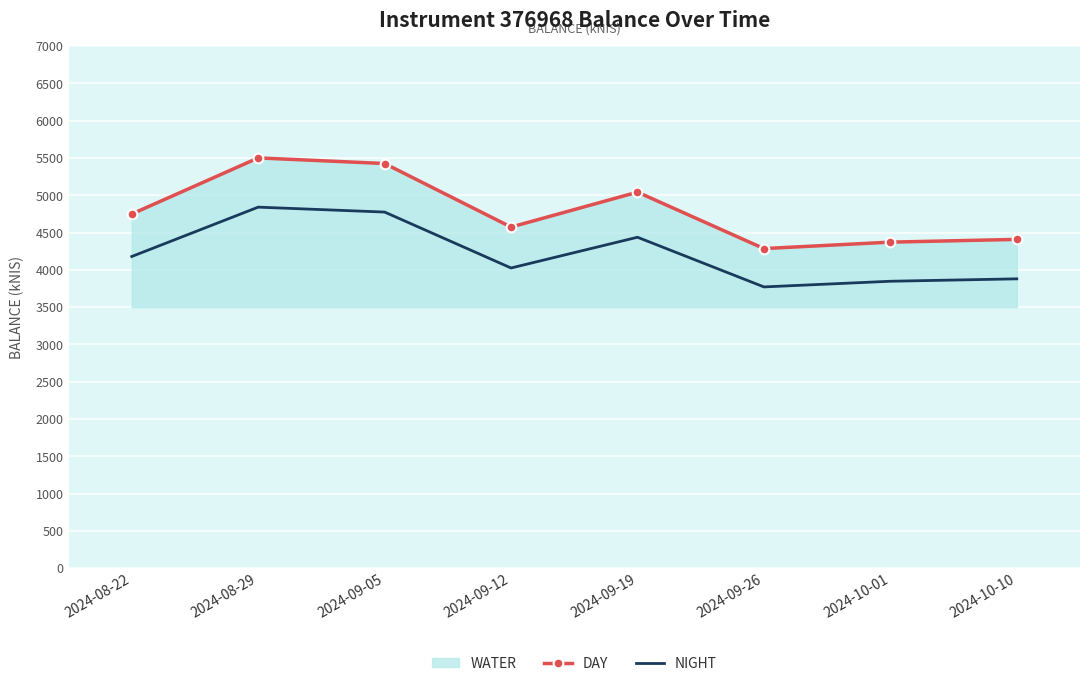

Is it true that NIGHT equals 3771.5 at 2024-09-26?

True